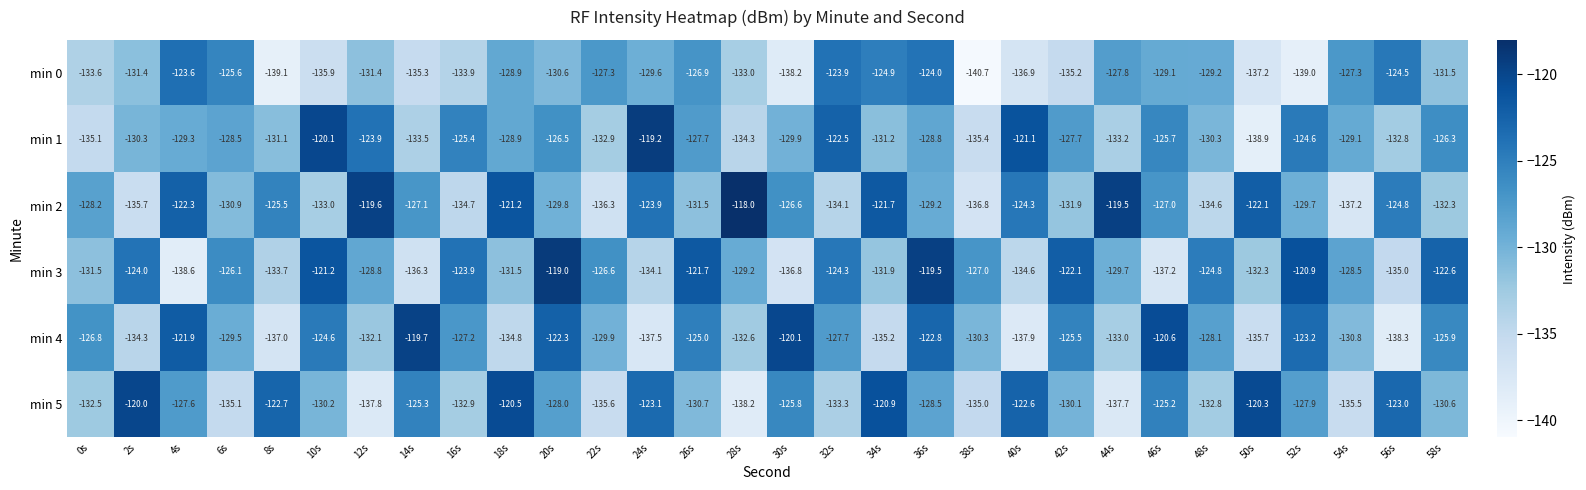

What is the maximum value shown in the chart?

-118.0